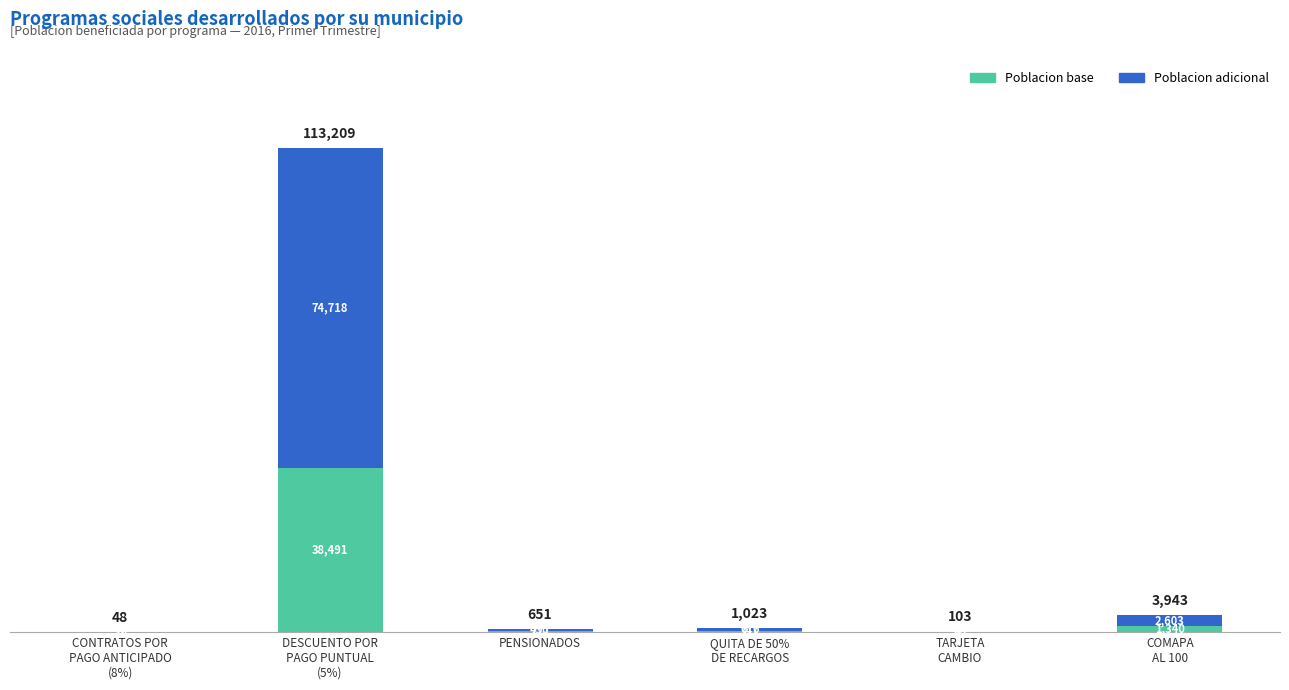

What is the maximum value for Poblacion base?

38491